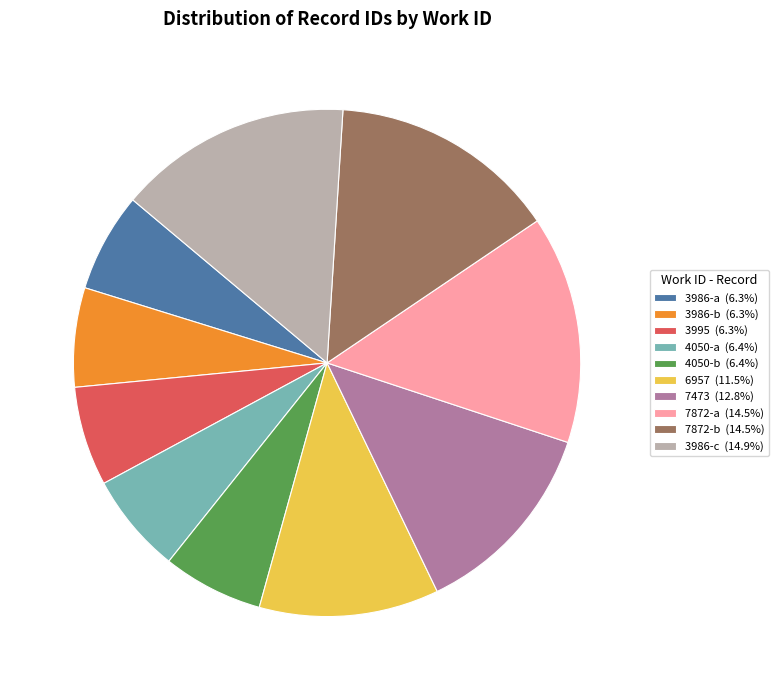

The 7872-b slice represents 4% of the pie. True or false?

False